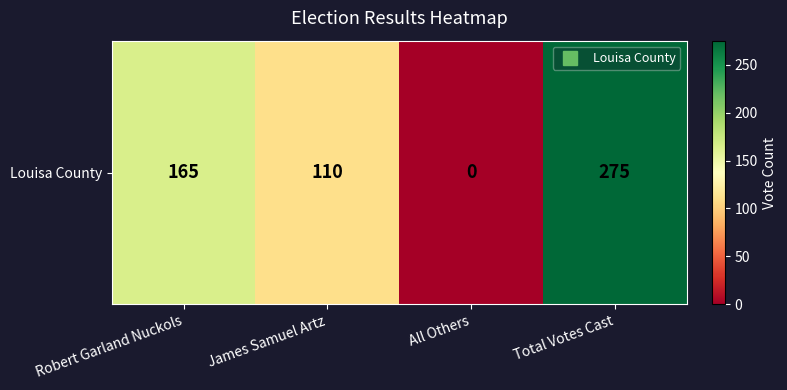

Rank the categories by value from highest to lowest.

Total Votes Cast, Robert Garland Nuckols, James Samuel Artz, All Others